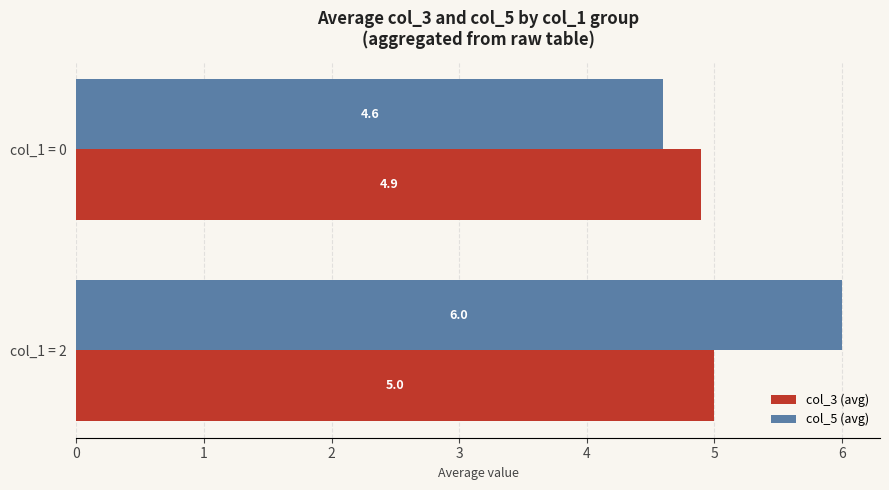

The col_3 (avg) series shows 7.3 at col_1 = 2. True or false?

False